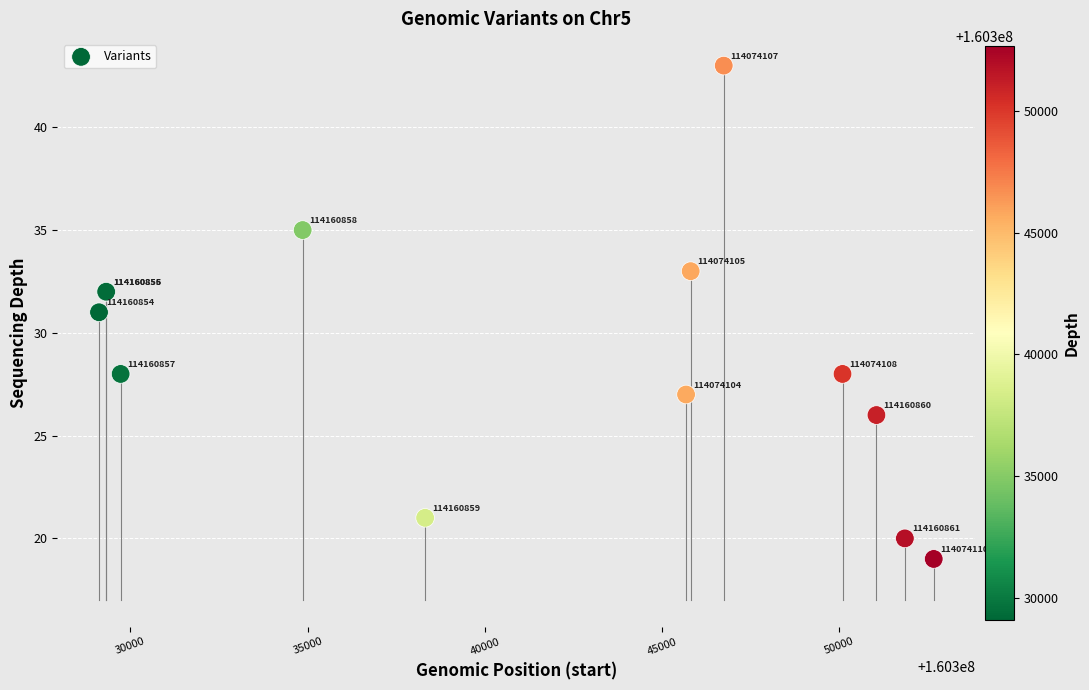

What Y value in the scatter plot is closest to 31?

31